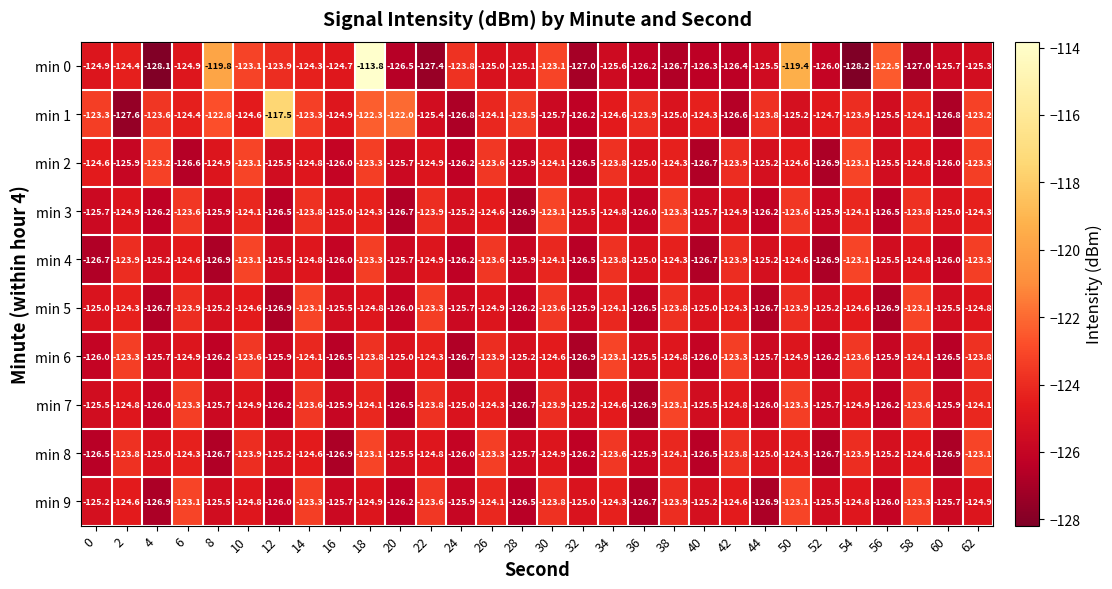

What is the sum of the min 0 values at 56 and 20?

-249.0